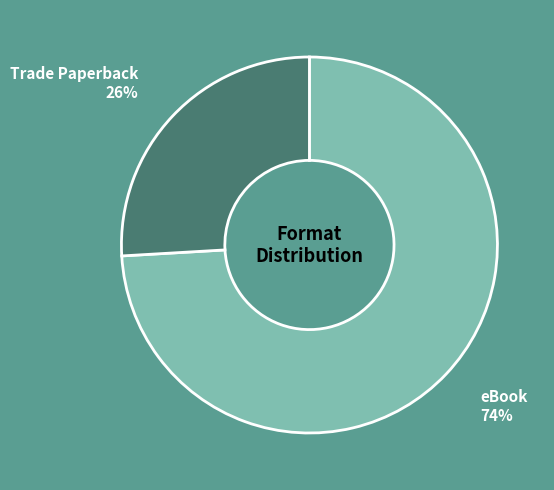

To the nearest percent, what portion does eBook represent?

74%